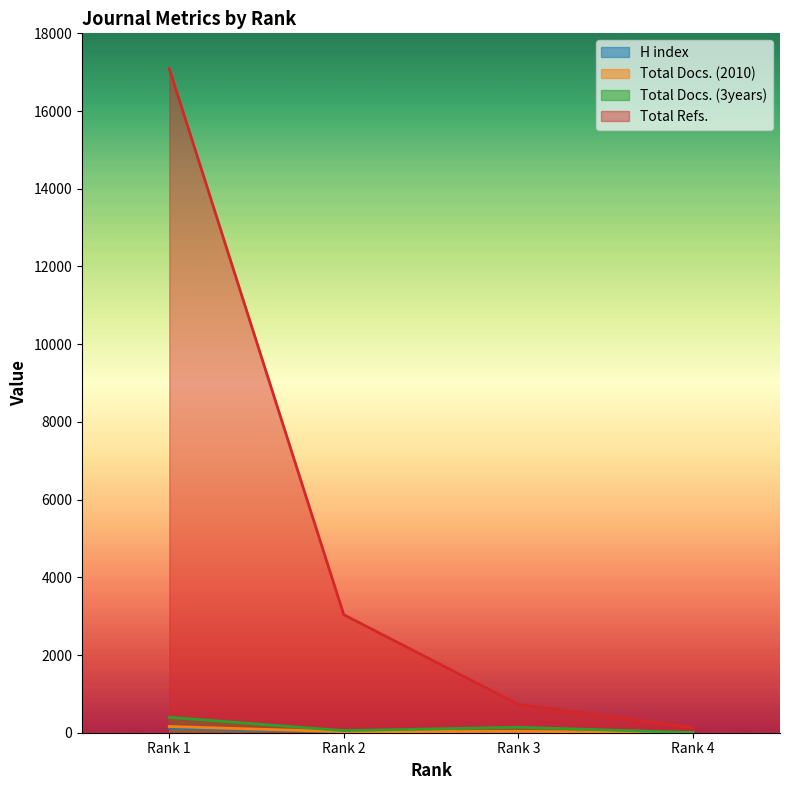

What is the difference between the maximum and minimum values in the Total Docs. (2010) series?

155